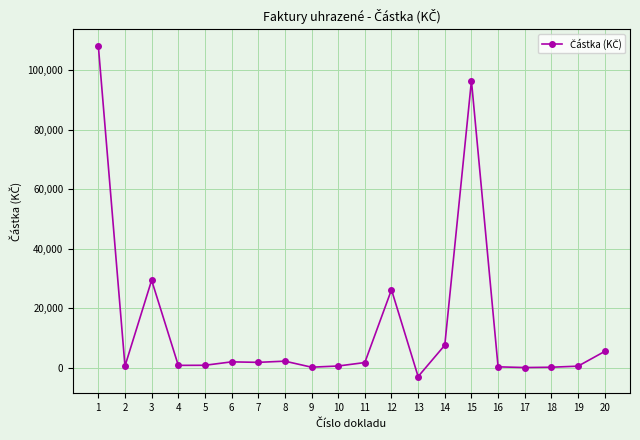

Where is the data nearest to the value 52671?

3